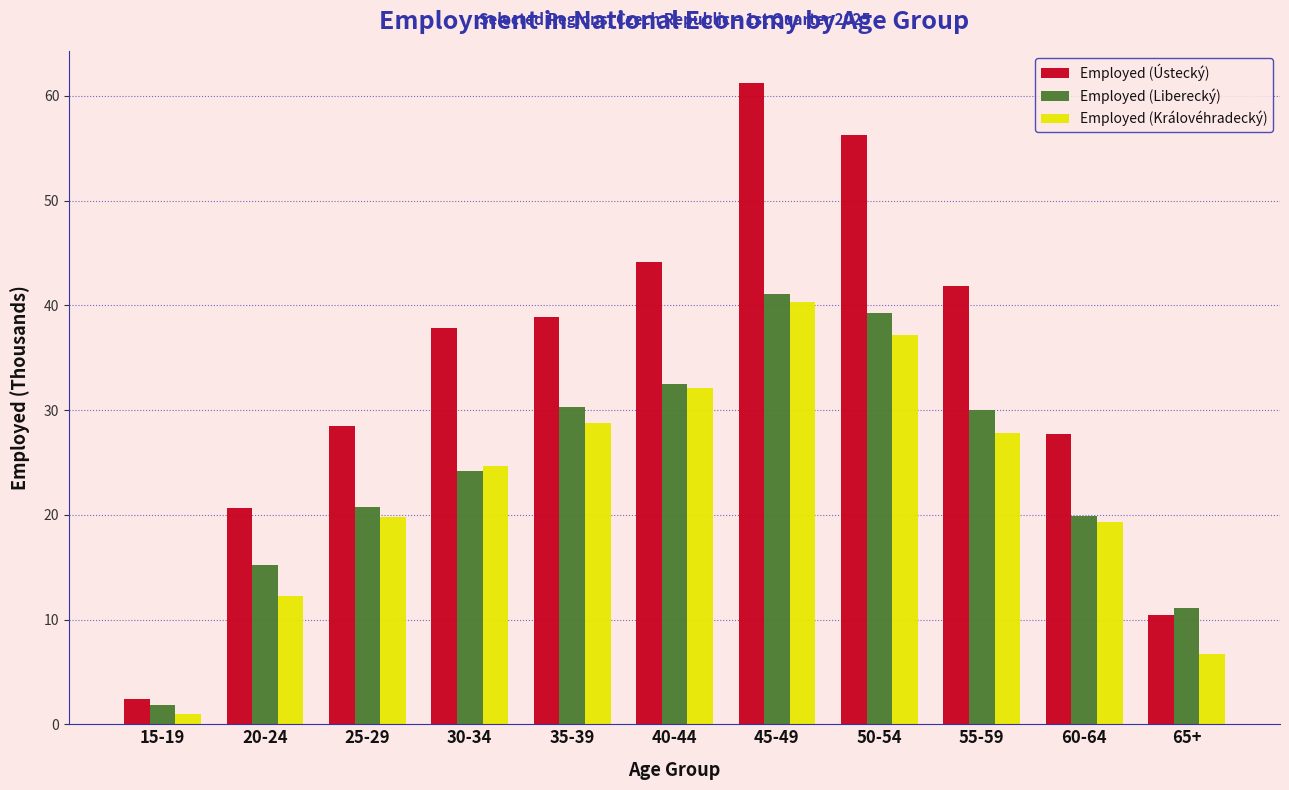

What is the total value across all series at 25-29?

69.0